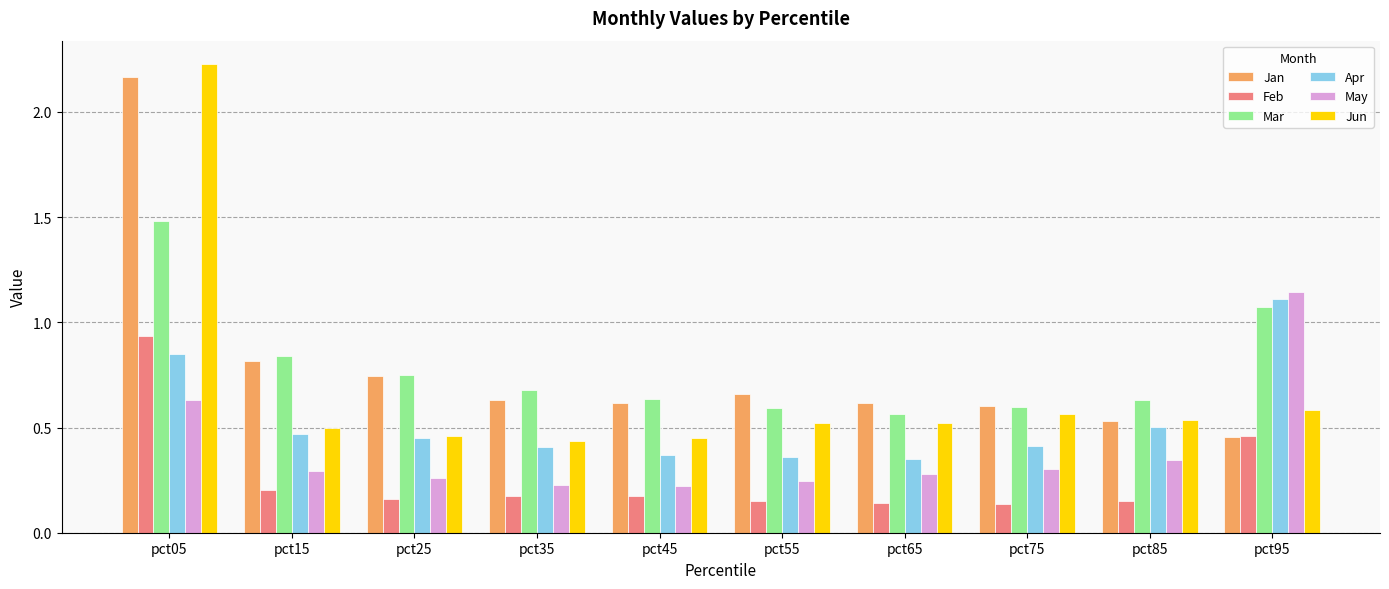

What is the sum of all Jan values?

7.8